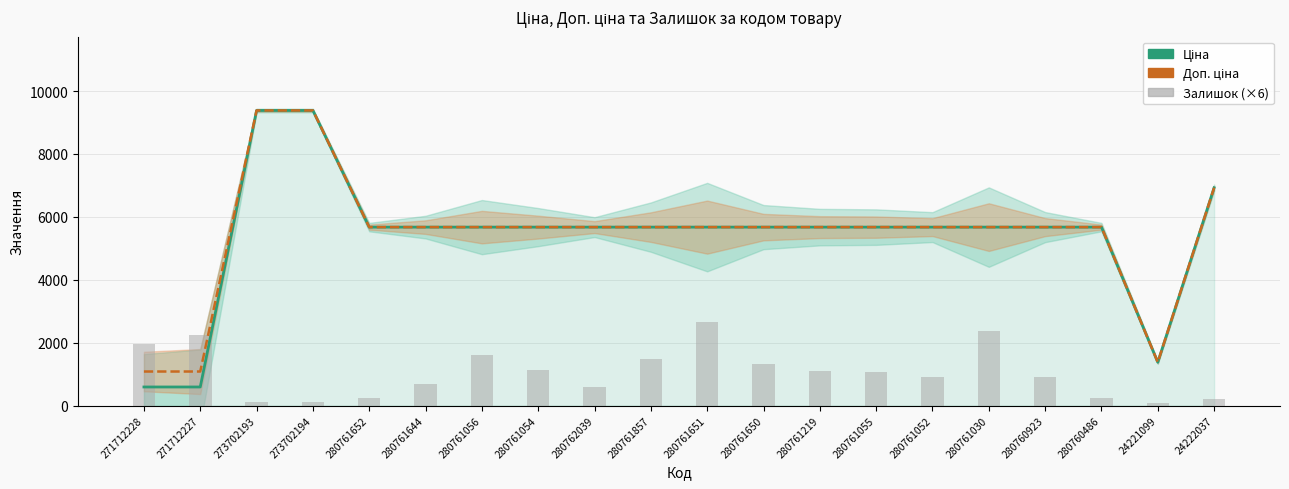

Reading right to left, transcribe all the data shown in this chart.

Ціна: 6925.7	1375.4	5673.8	5673.8	5673.8	5673.8	5673.8	5673.8	5673.8	5673.8	5673.8	5673.8	5673.8	5673.8	5673.8	5673.8	9384.0	9384.0	589.9	589.9
Доп. ціна: 6925.7	1375.0	5673.8	5673.8	5673.8	5673.8	5673.8	5673.8	5673.8	5673.8	5673.8	5673.8	5673.8	5673.8	5673.8	5673.8	9384.0	9384.0	1081.7	1081.7
Залишок (×6): 192.0	96.0	252.0	900.0	2376.0	894.0	1062.0	1092.0	1320.0	2646.0	1476.0	594.0	1140.0	1620.0	678.0	252.0	108.0	108.0	2244.0	1968.0